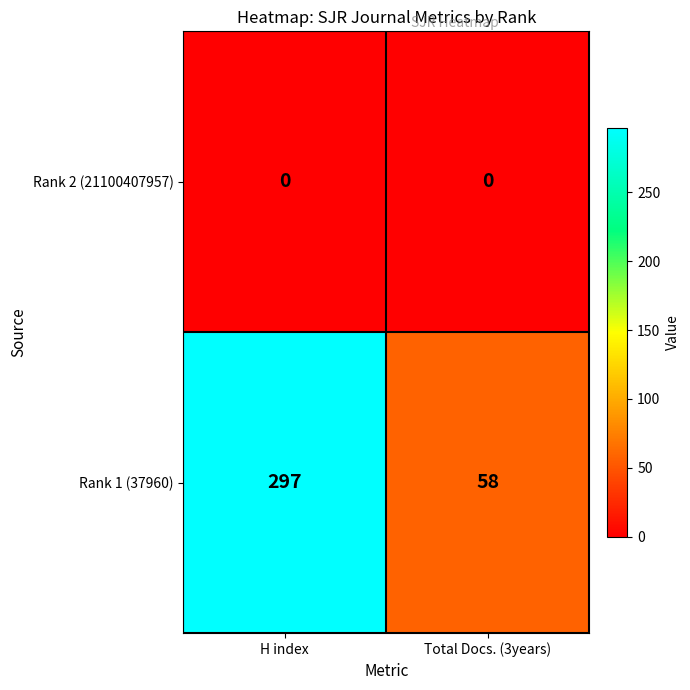

List the series in order of their peak value, highest first.

Rank 1 (37960), Rank 2 (21100407957)